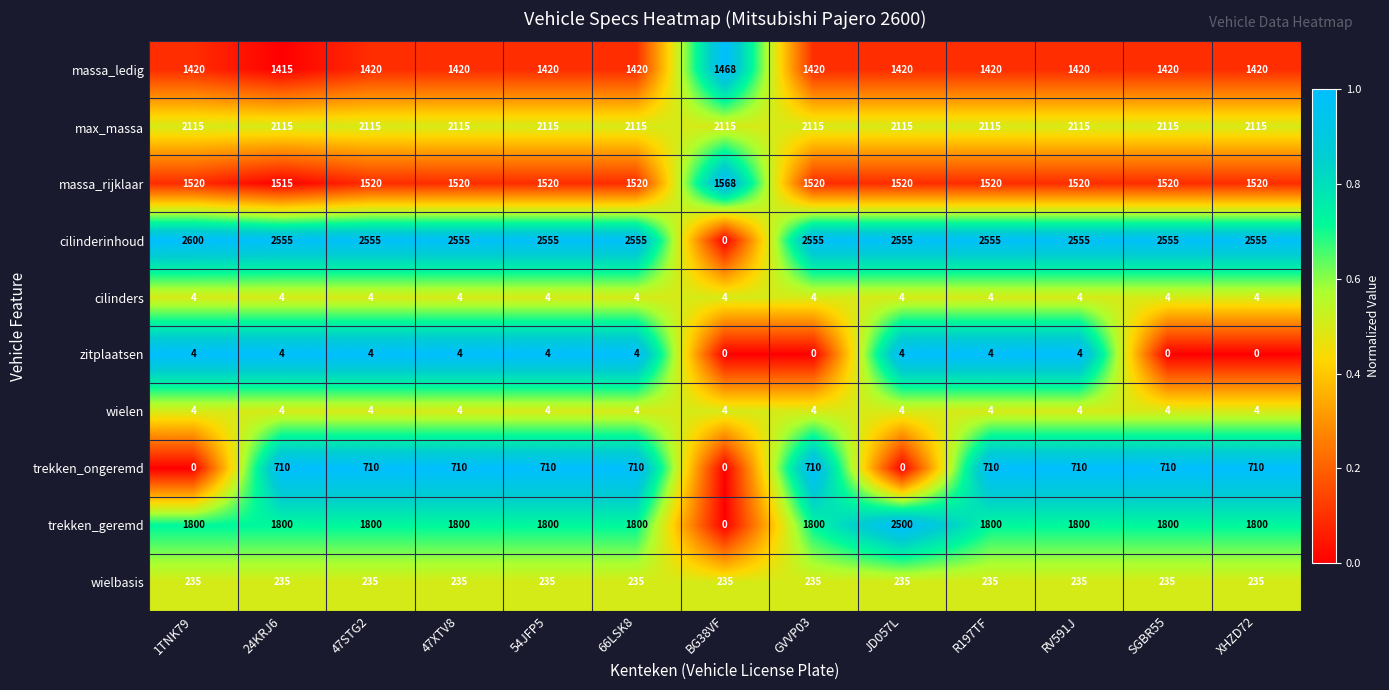

What is the highest value of the zitplaatsen series?

4